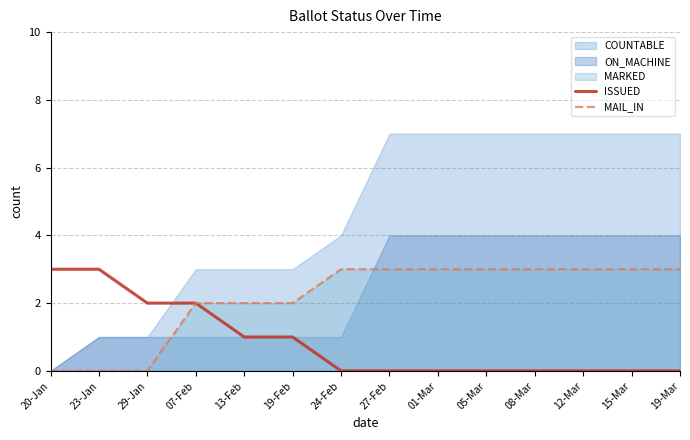

Is it true that ISSUED equals 1 at 13-Feb?

True